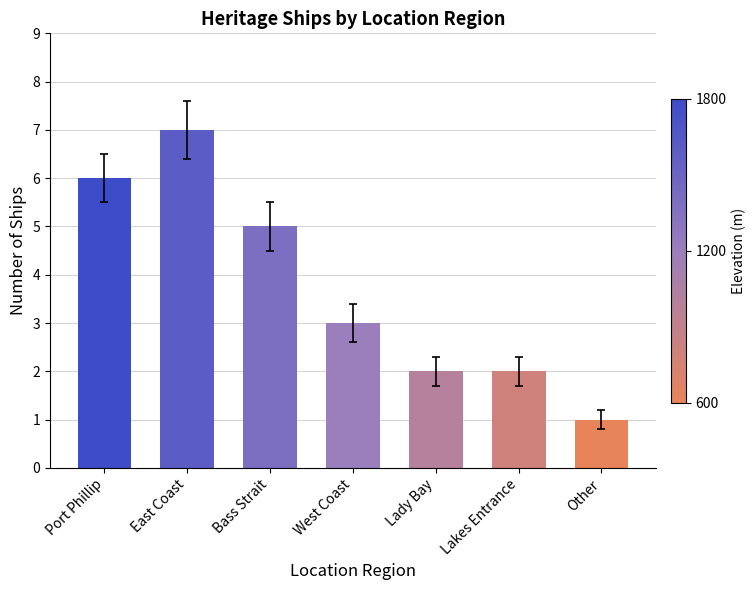

What is the value of the 1st bar from the left?

6